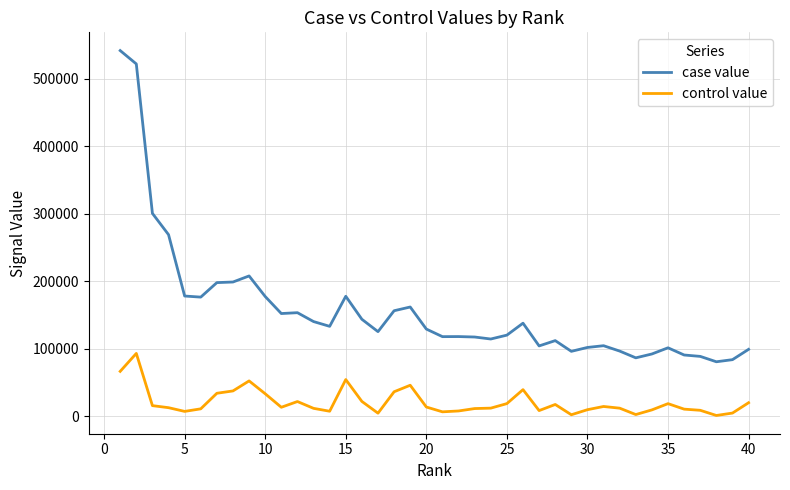

True or false: control value and case value cross at least once.

False